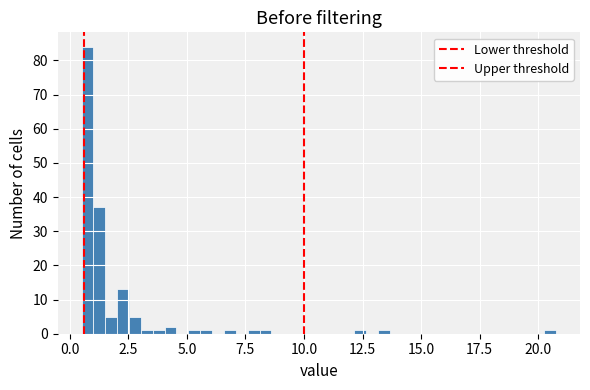

Around what value on the x-axis is the tallest bar? Give the approximate position of its centre, as read against the axis.

1.0